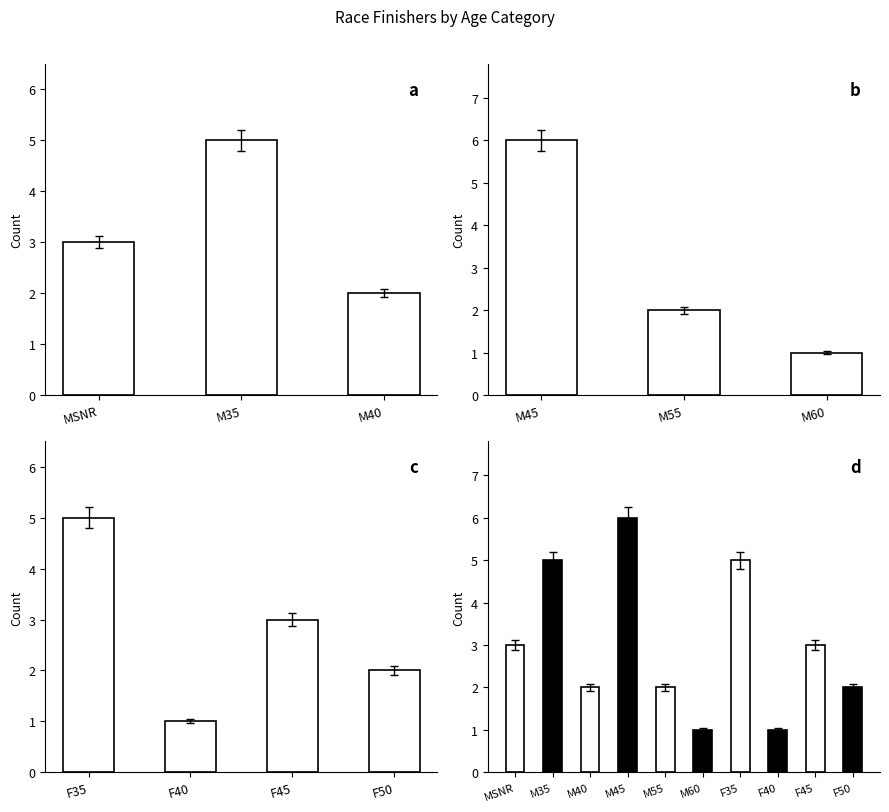

What is the greatest value displayed?

6